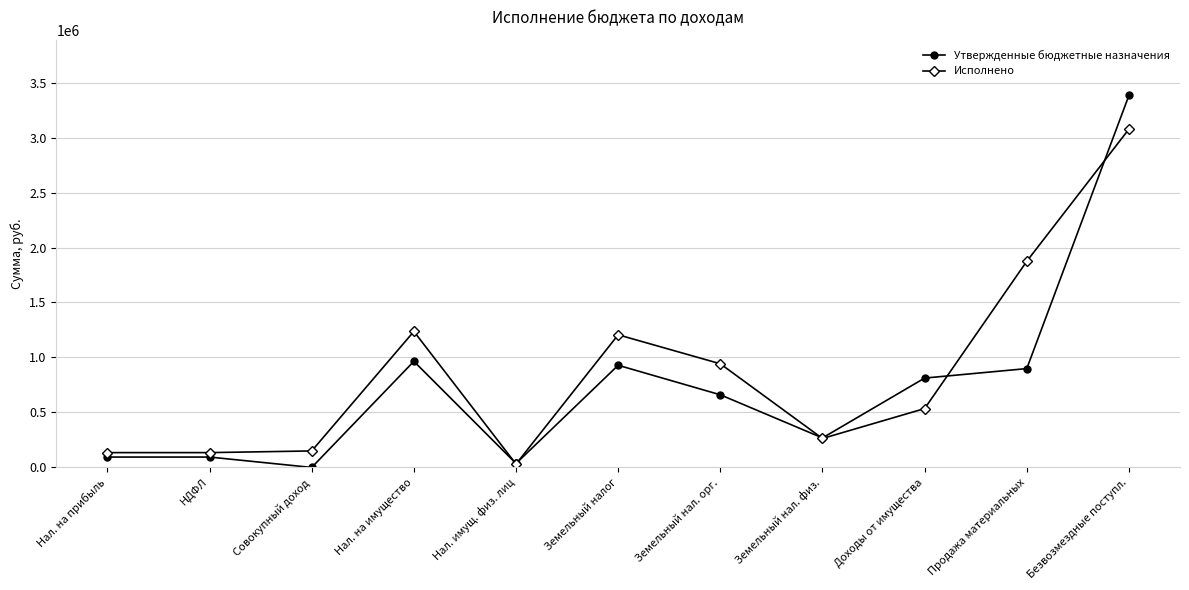

Is it true that Исполнено equals 942731.5 at Земельный нал. орг.?

True